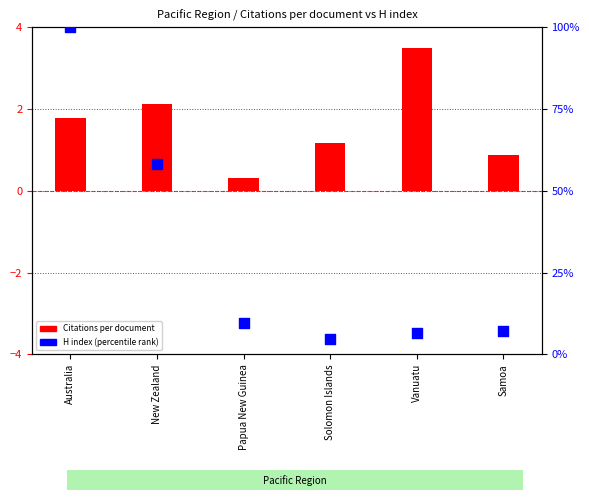

Which series has the largest total across all categories?

H index (percentile)